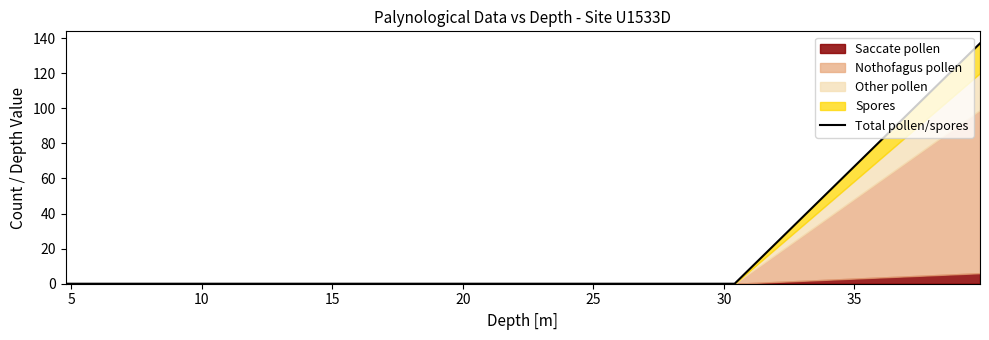

What is the highest value of the Total pollen/spores series?

137